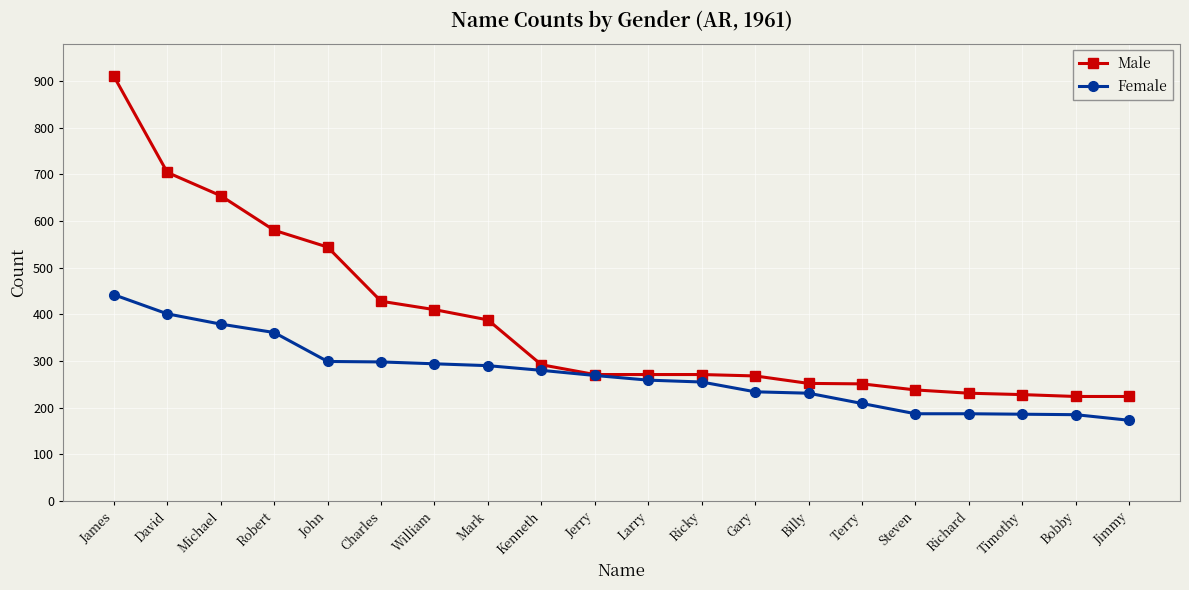

The Male series shows 395 at James. True or false?

False